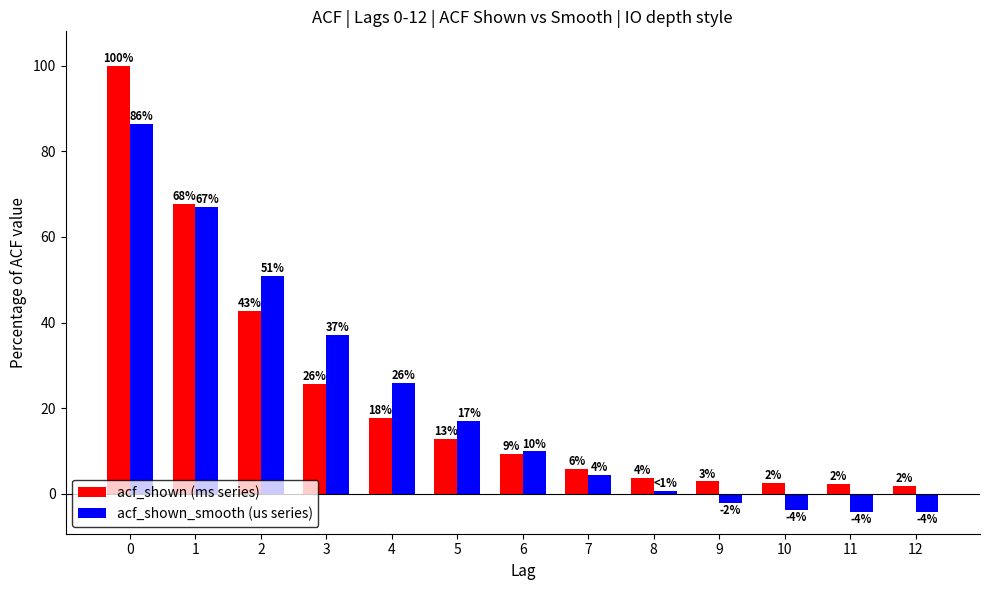

What are all the series names shown in the legend?

acf_shown (ms series), acf_shown_smooth (us series)